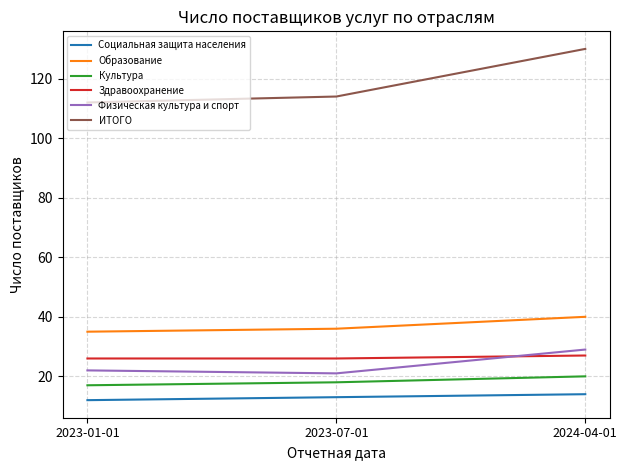

Reading left to right, extract all data points from this chart.

Социальная защита населения: 12	13	14
Образование: 35	36	40
Культура: 17	18	20
Здравоохранение: 26	26	27
Физическая культура и спорт: 22	21	29
ИТОГО: 112	114	130